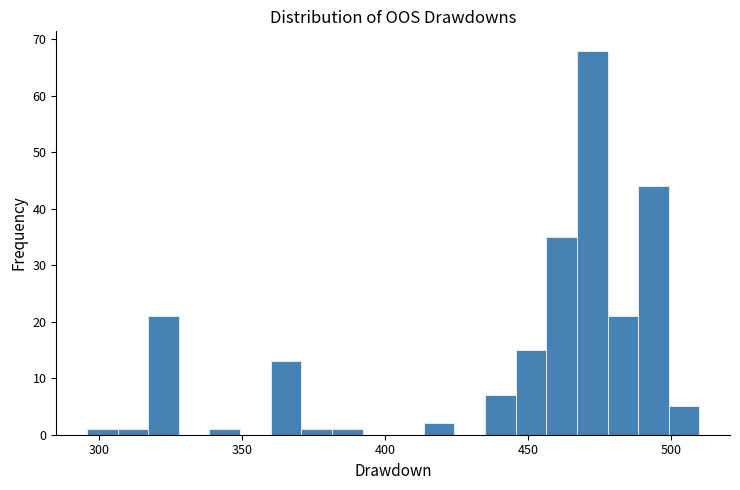

Read against the x-axis, roughly where is the centre of the tallest bar?

470